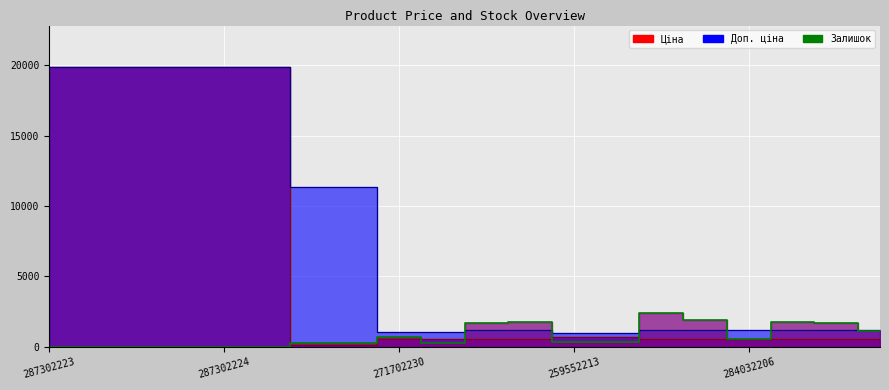

What is the value of the Ціна point at the 10th from the left?

586.0